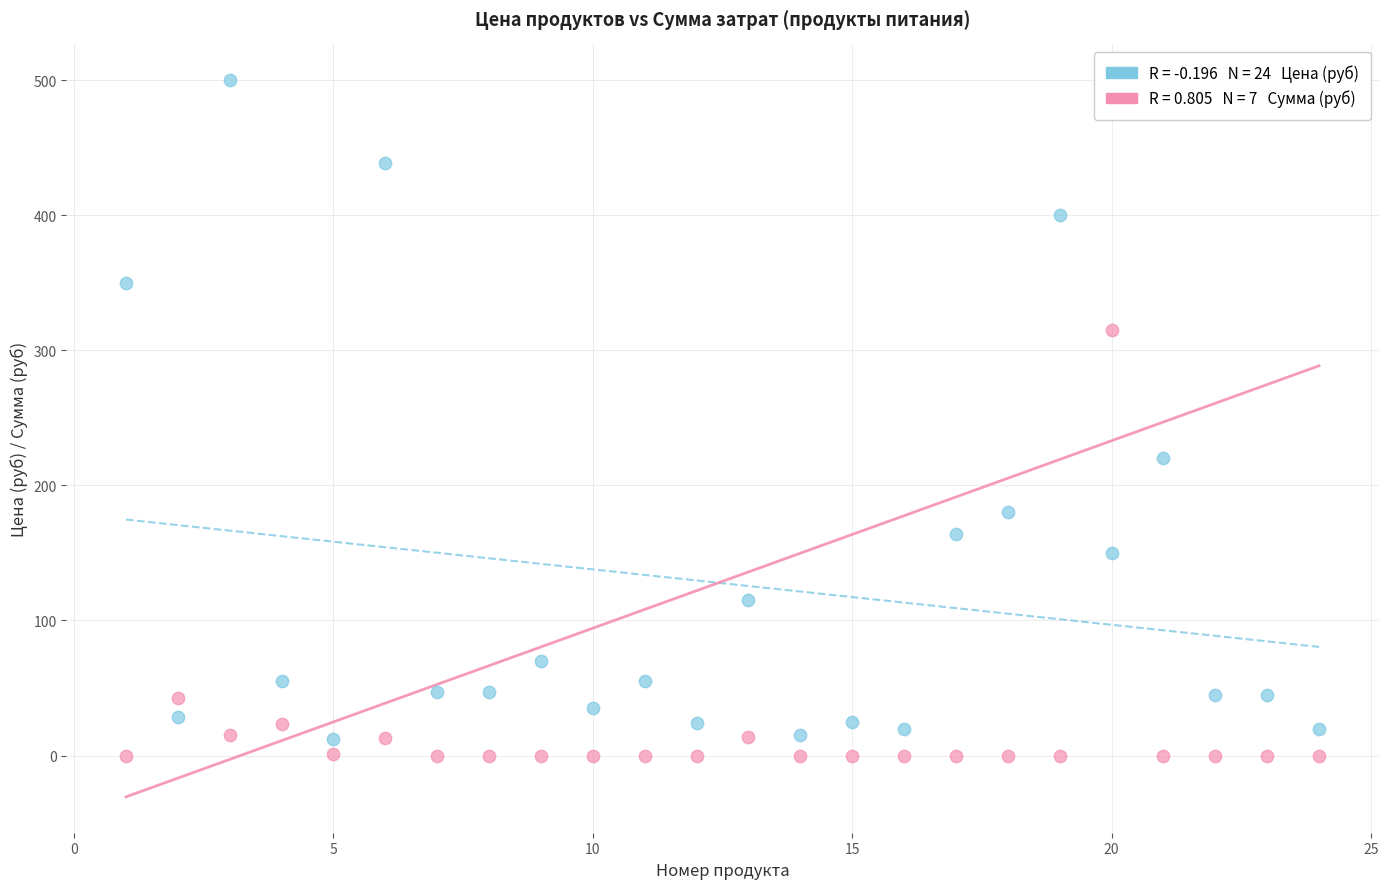

Across all data points, what is the range of Y values (max minus min)?

500.0